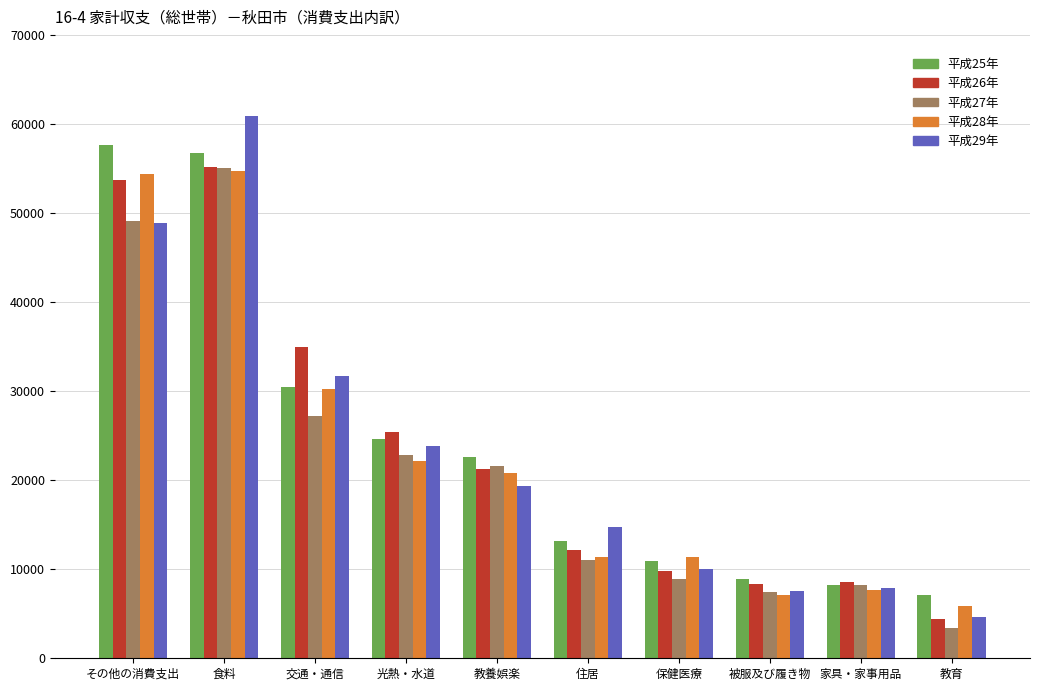

What is the spread (max minus min) of values at 家具・家事用品?

931